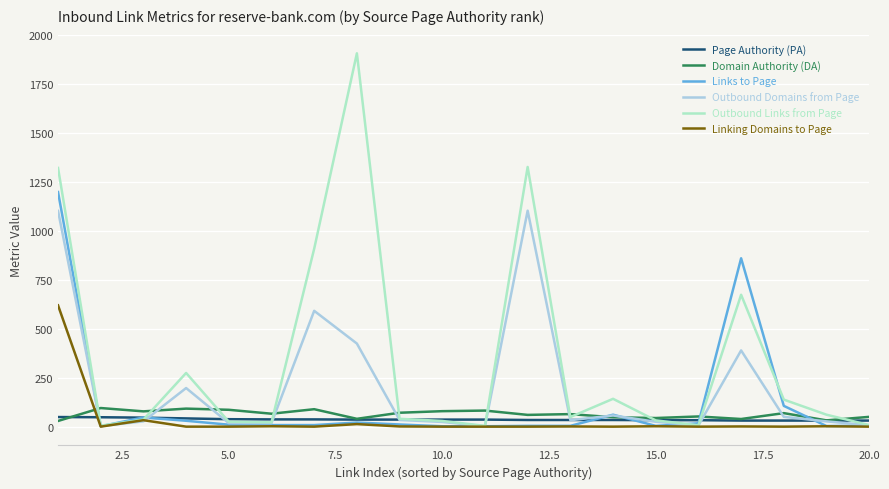

Which series has the largest range (max minus min)?

Outbound Links from Page